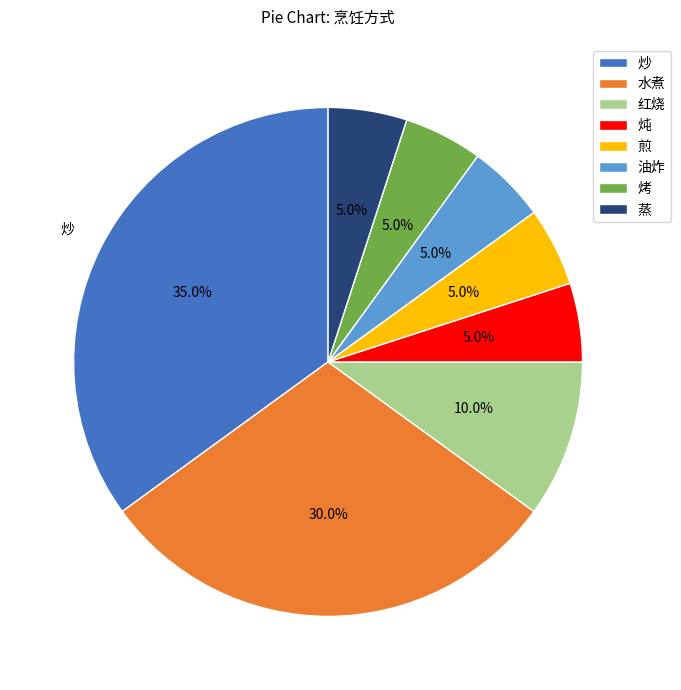

To the nearest percent, what portion does 煎 represent?

5%